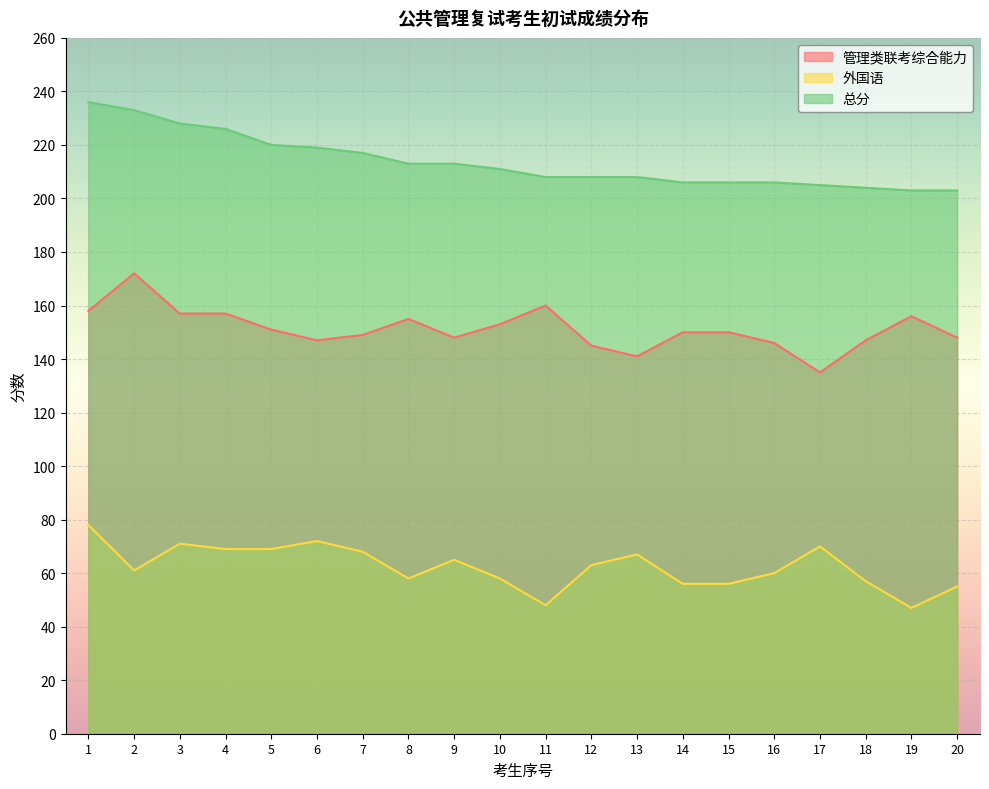

Rank the series by their average value, from lowest to highest.

外国语, 管理类联考综合能力, 总分